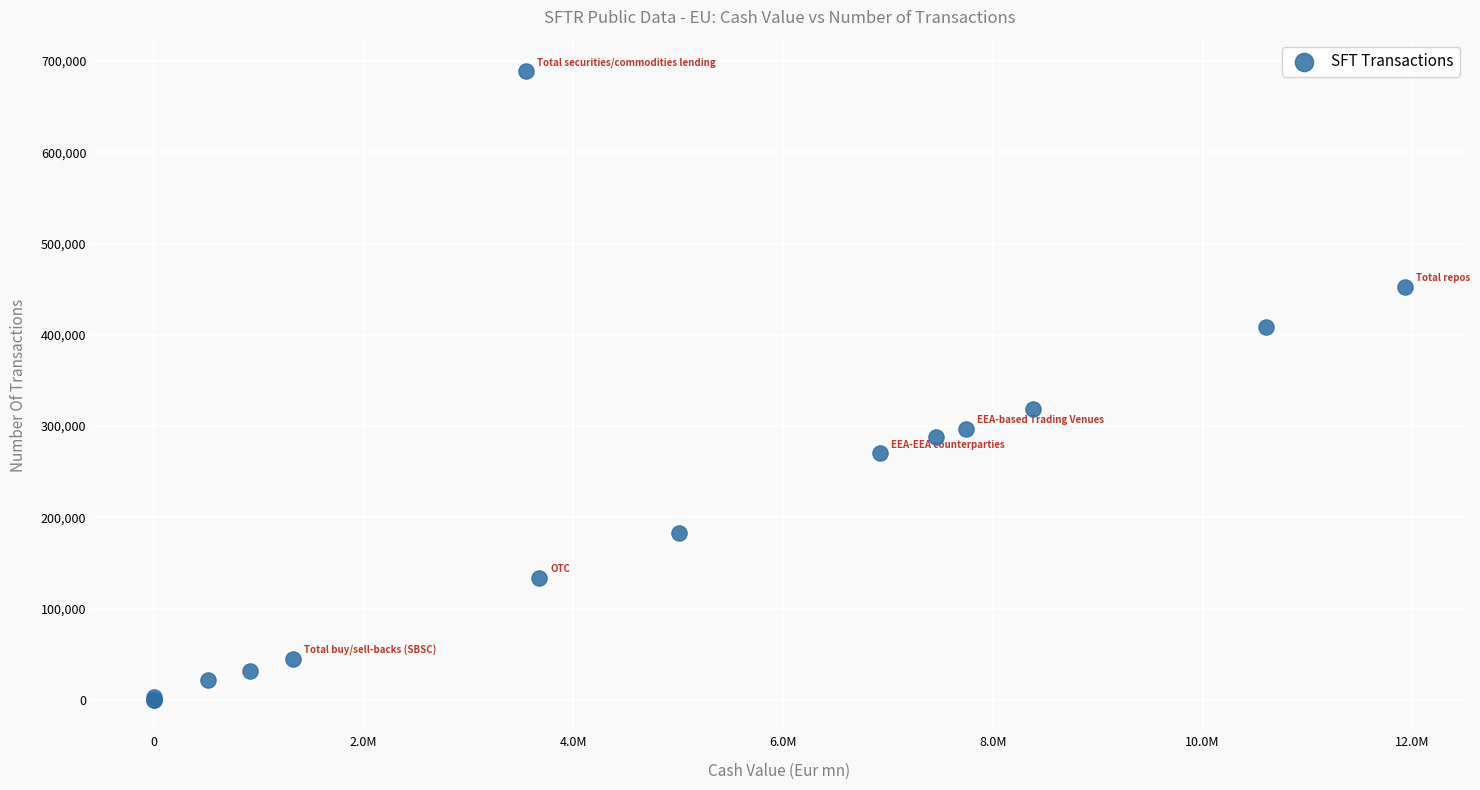

What Y value in the scatter plot is closest to 344508?

319213